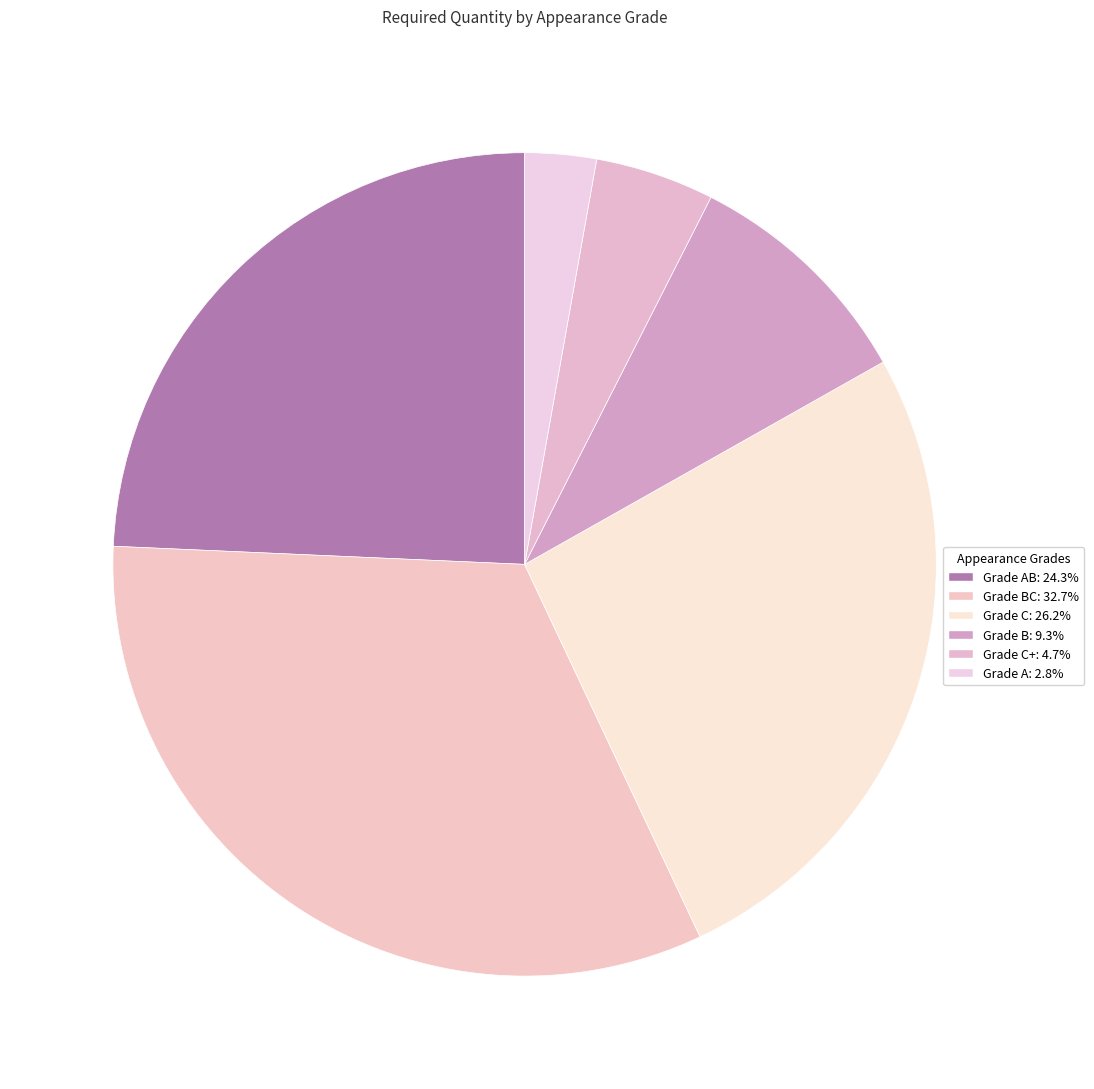

How many slices are in this pie chart?

6